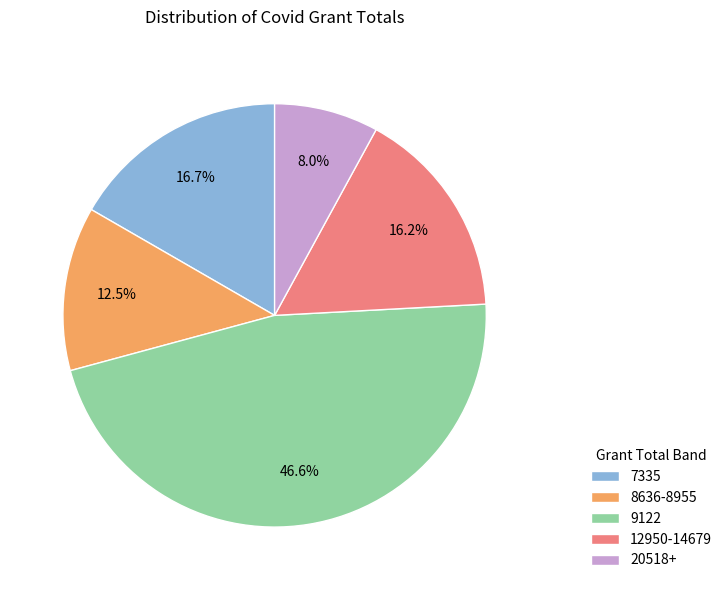

Approximately how many times larger is the value at 12950-14679 compared to 7335?

1.0